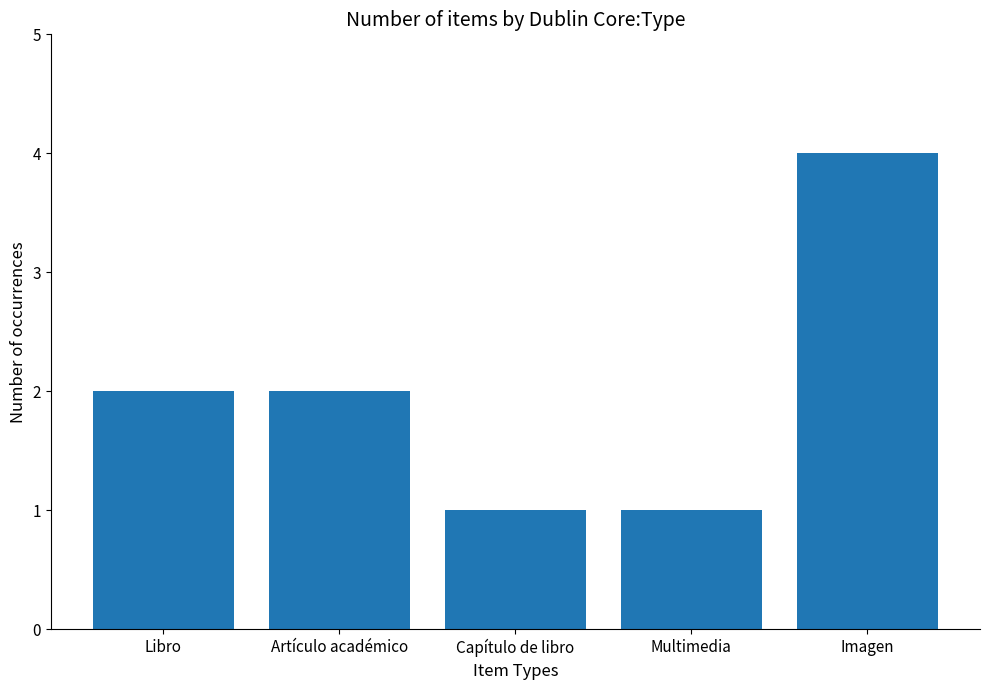

What is the sum of the values at Multimedia and Imagen?

5